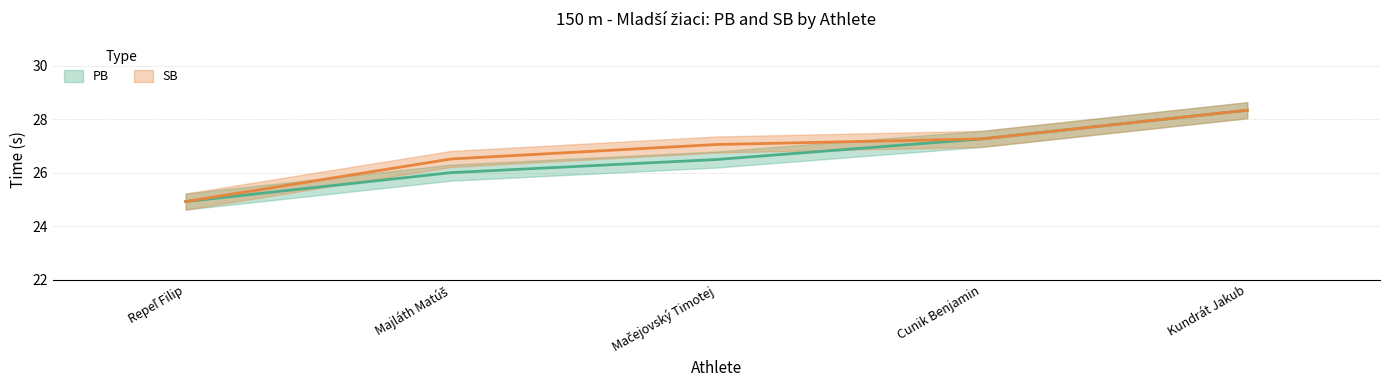

True or false: SB and PB cross at least once.

False